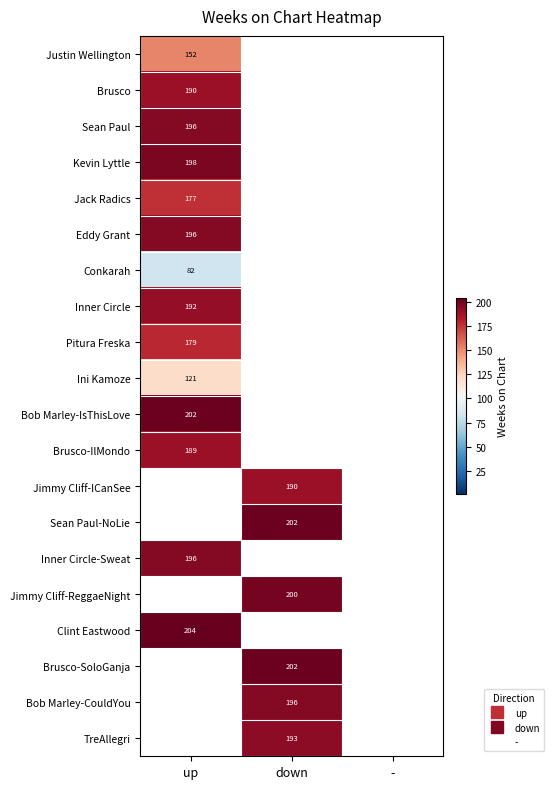

What is the lowest value of the Justin Wellington series?

152.0